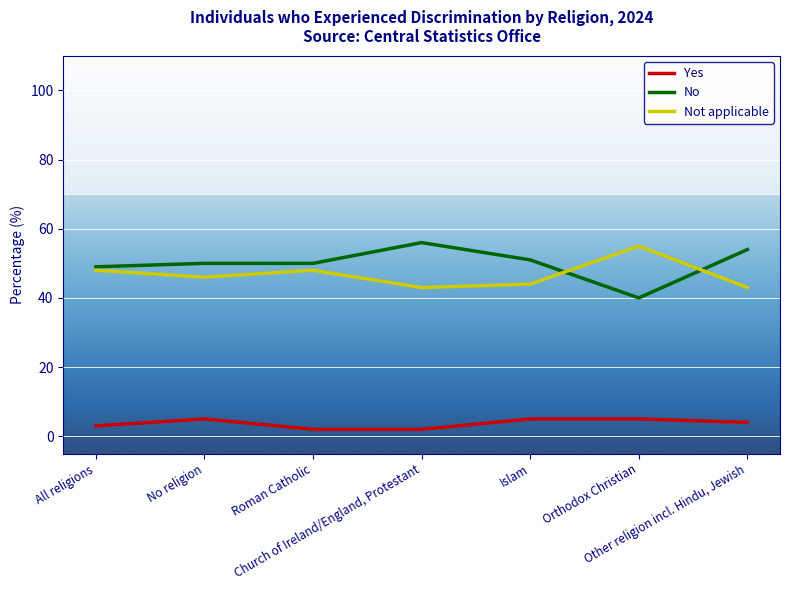

Which series changed the most between Church of Ireland/England, Protestant and Islam?

No